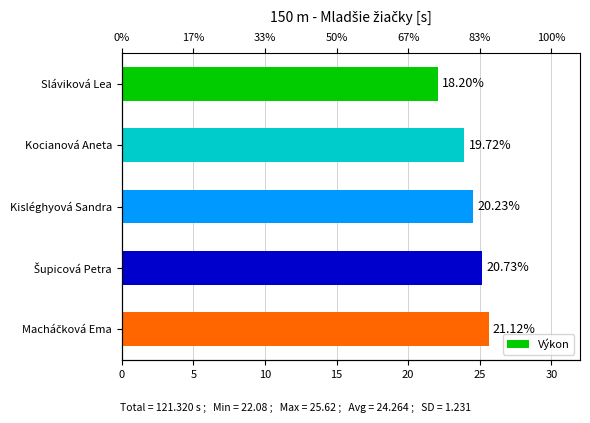

What is the difference between the second highest and second lowest values?

1.2